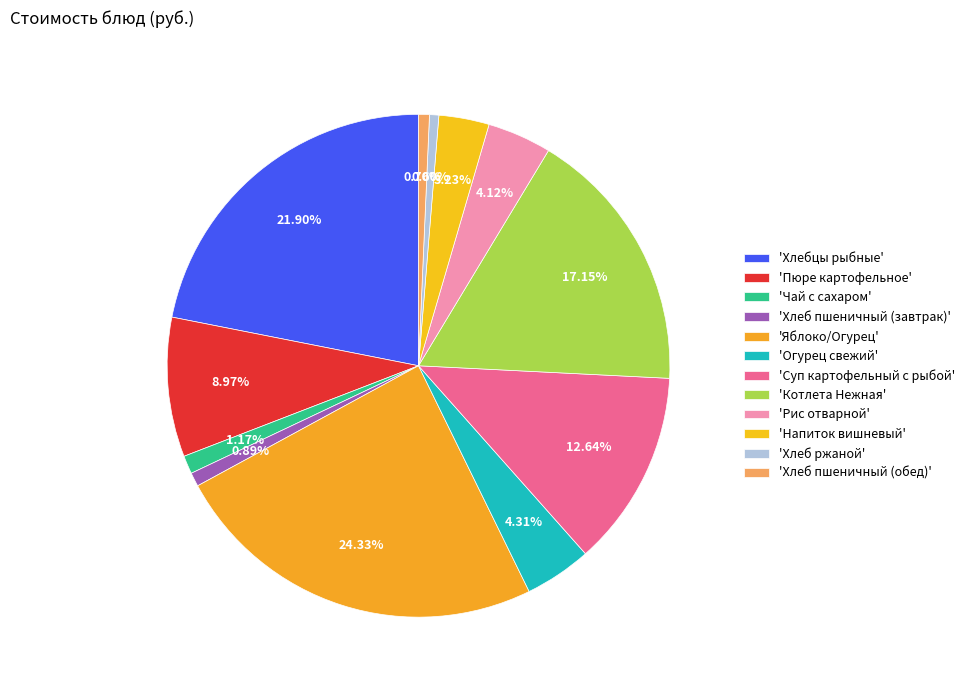

How many segments does this pie chart have?

12